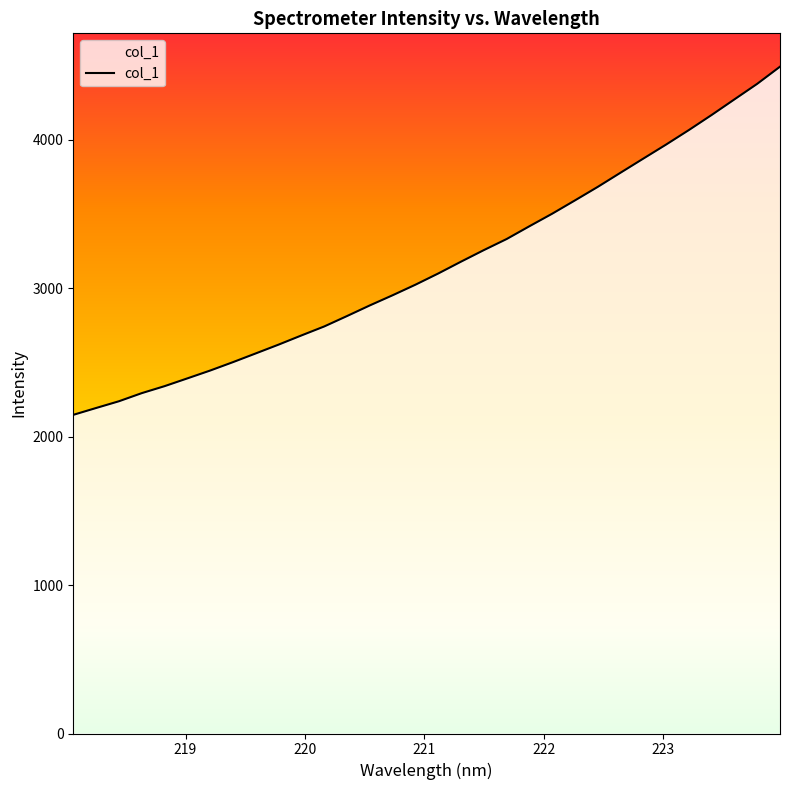

What is the greatest value displayed?

4490.5